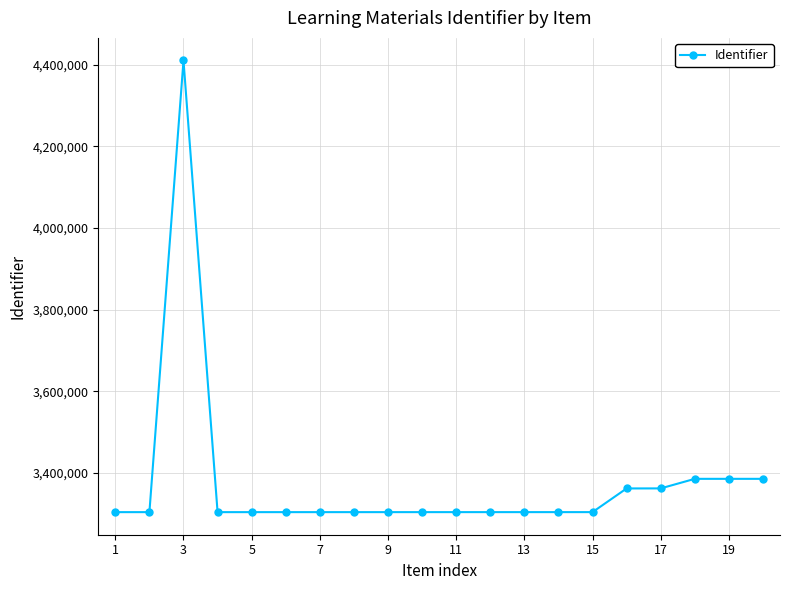

What is the maximum value shown in the chart?

4410587